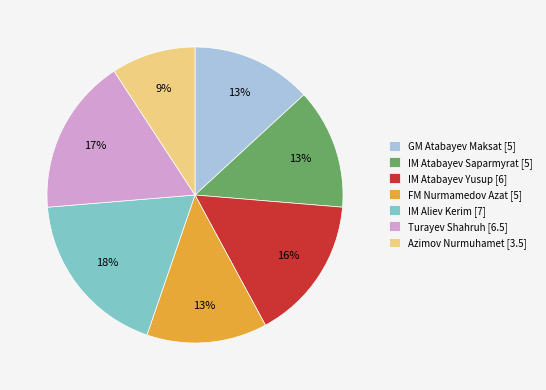

The Turayev Shahruh slice represents 4% of the pie. True or false?

False